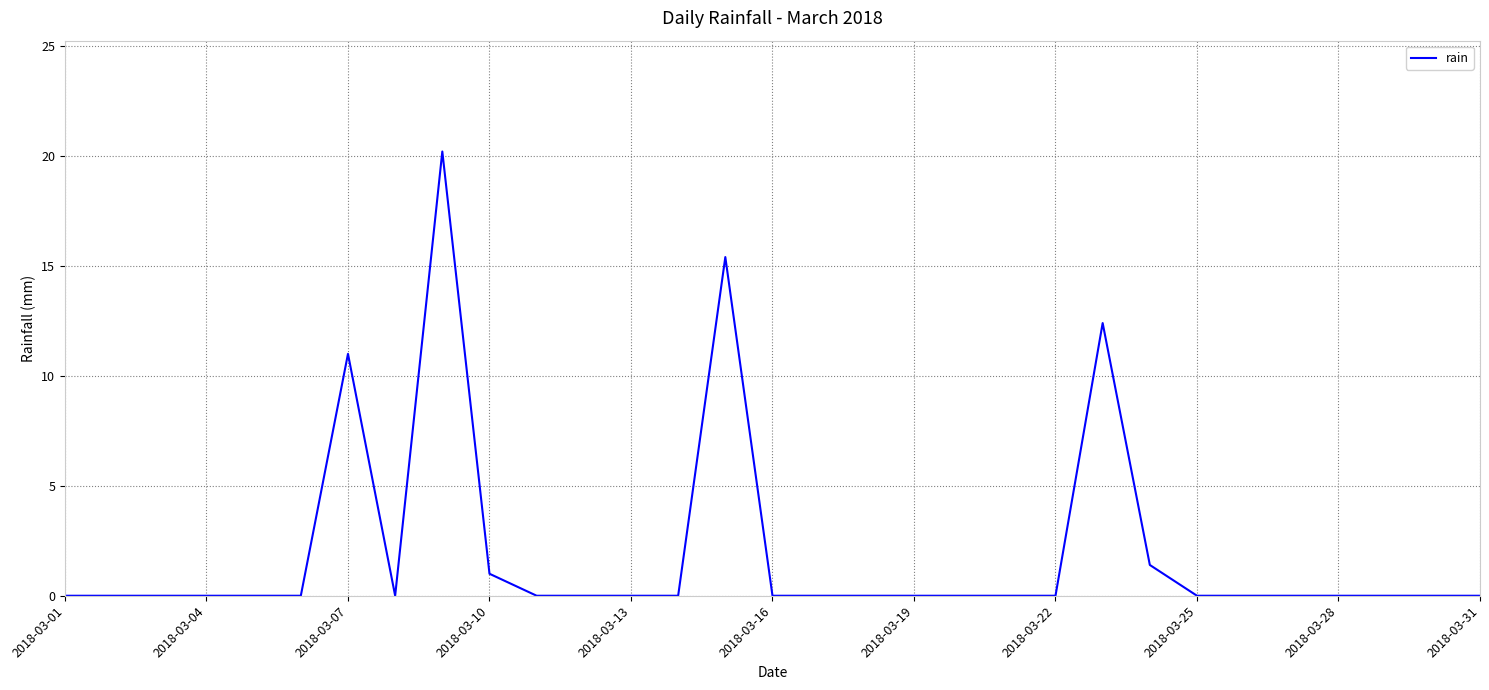

What is the greatest value displayed?

20.2